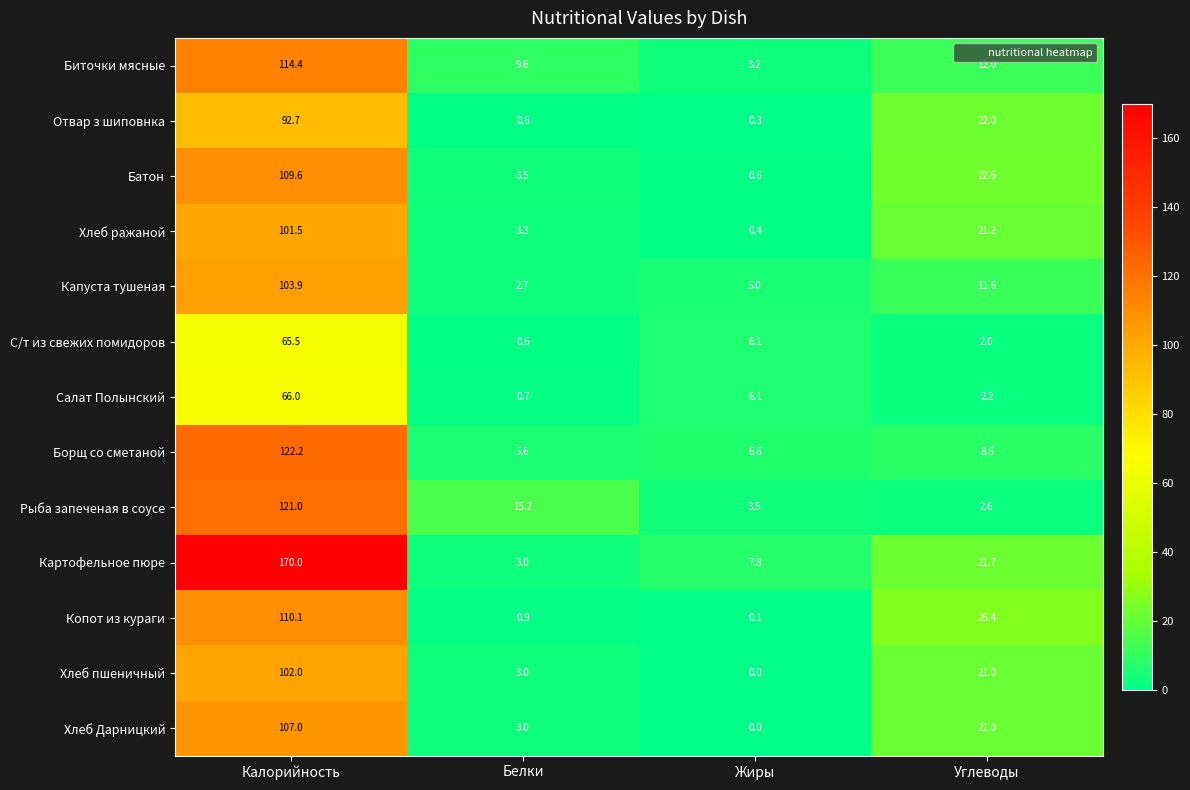

True or false: Борщ со сметаной has a value of 191.5 at Калорийность.

False